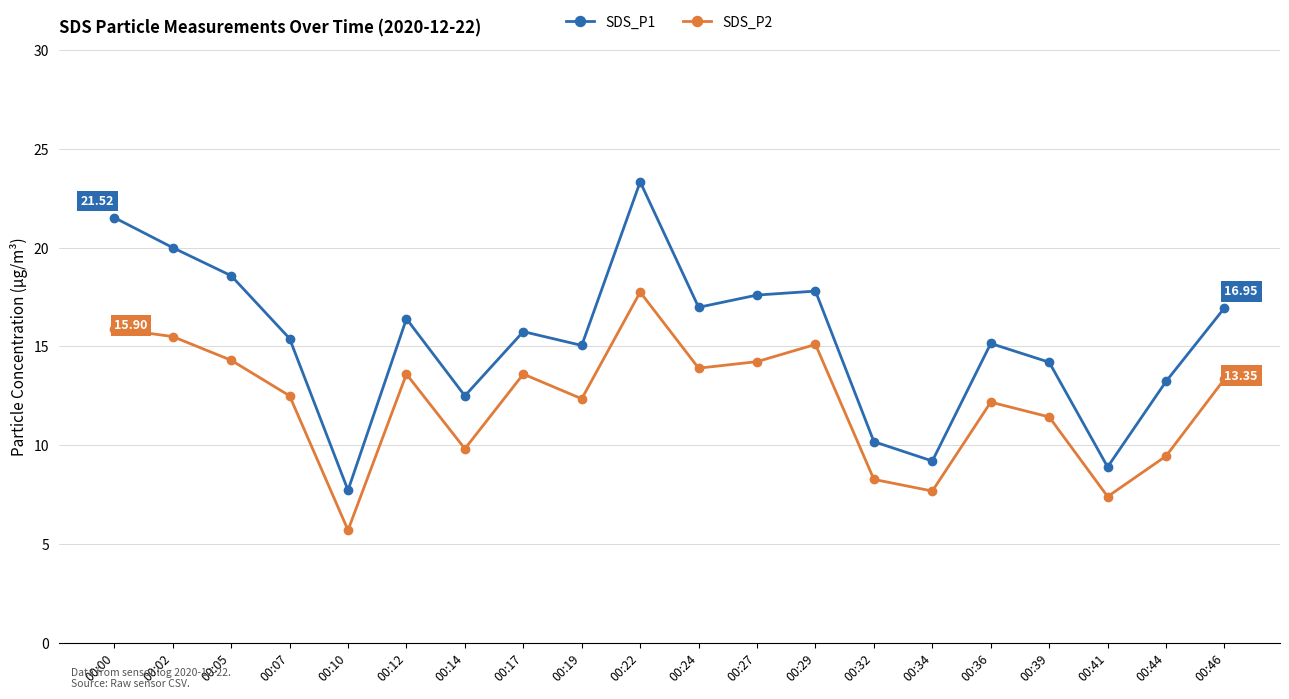

True or false: SDS_P2 and SDS_P1 cross at least once.

False